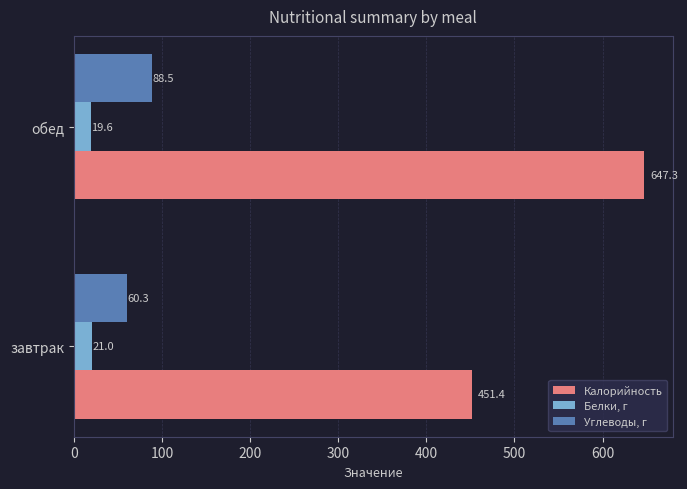

Where is Белки, г nearest to the value 20?

обед